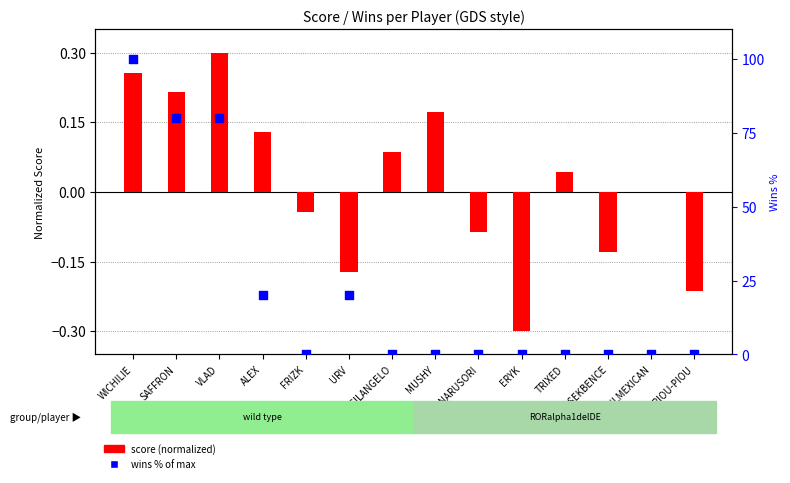

Is the value of score (normalized) at NARUSORI greater than the value of wins % of max at PIOU-PIOU?

No